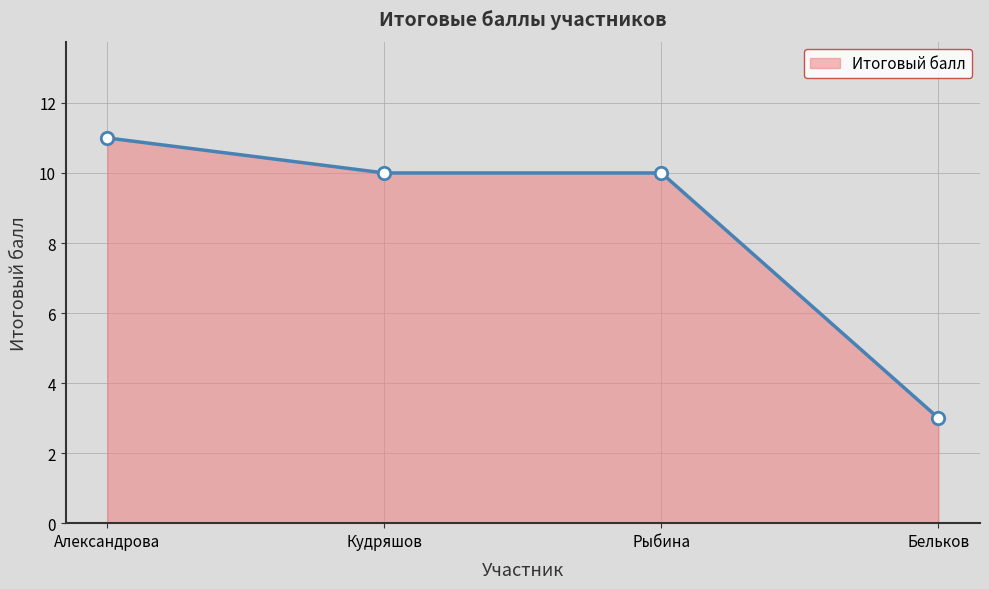

Approximately how many times larger is the value at Рыбина compared to Кудряшов?

1.0